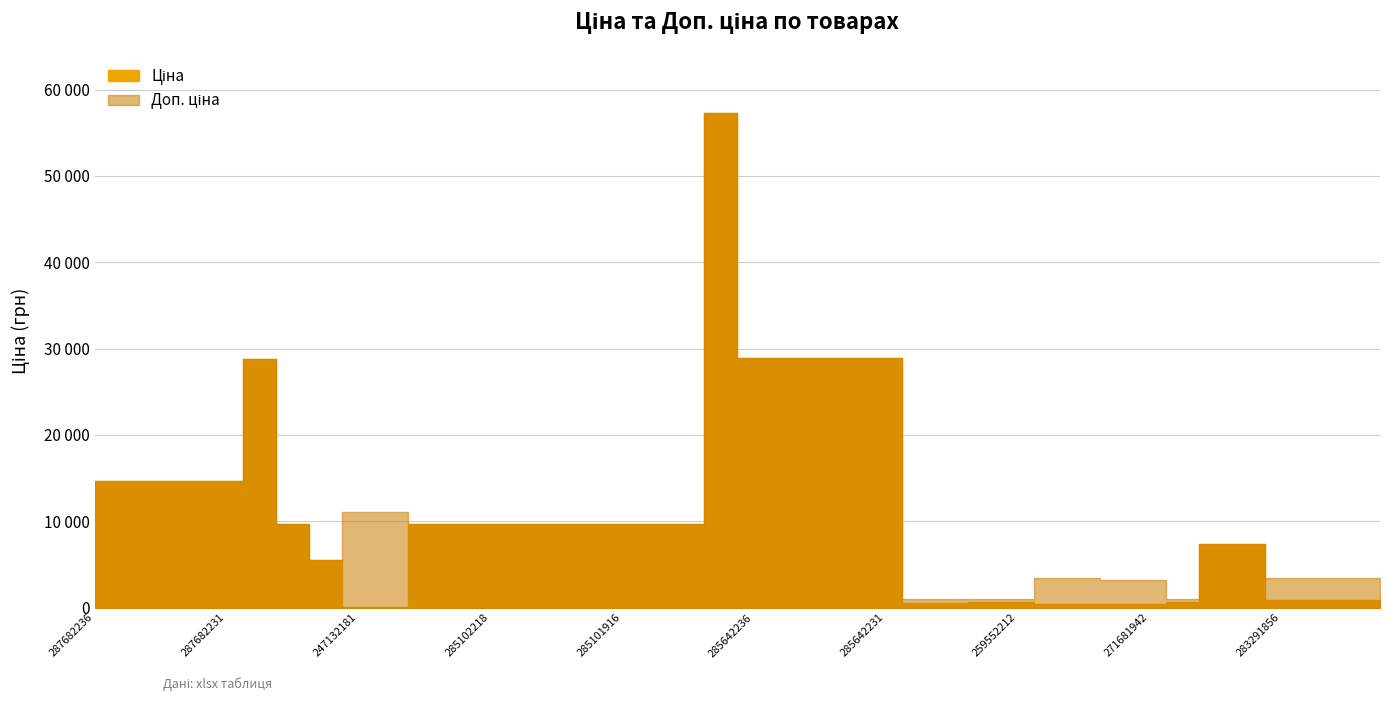

Reading right to left, transcribe all the data shown in this chart.

Ціна: 283291055=868.0	283291650=868.0	283291651=868.0	283291856=868.0	247052180=7360.2	247052181=7360.2	259552189=672.1	271681942=403.6	271681948=403.6	271691942=429.3	271691948=429.3	259552212=672.1	259552213=672.1	271702229=571.6	271702230=571.6	285642231=28890.3	285642233=28890.3	285642234=28890.3	285642235=28890.3	285642236=28890.3	285662232=57235.5	285101913=9664.7	285101915=9664.7	285101916=9664.7	285102044=9664.7	285102120=9664.7	285102216=9664.7	285102218=9664.7	285102219=9664.7	285102221=9664.7	247132180=110.5	247132181=110.5	10832185=5497.3	285101569=9664.7	287702232=28821.8	287682231=14649.6	287682233=14649.6	287682234=14649.6	287682235=14649.6	287682236=14649.6
Доп. ціна: 283291055=3472.1	283291650=3472.1	283291651=3472.1	283291856=3472.1	247052180=7360.2	247052181=7360.2	259552189=992.7	271681942=3228.8	271681948=3228.8	271691942=3434.6	271691948=3434.6	259552212=992.7	259552213=992.7	271702229=1048.0	271702230=1048.0	285642231=28890.3	285642233=28890.3	285642234=28890.3	285642235=28890.3	285642236=28890.3	285662232=57235.5	285101913=9664.7	285101915=9664.7	285101916=9664.7	285102044=9664.7	285102120=9664.7	285102216=9664.7	285102218=9664.7	285102219=9664.7	285102221=9664.7	247132180=11055.0	247132181=11055.0	10832185=5497.3	285101569=9664.7	287702232=28821.8	287682231=14649.6	287682233=14649.6	287682234=14649.6	287682235=14649.6	287682236=14649.6